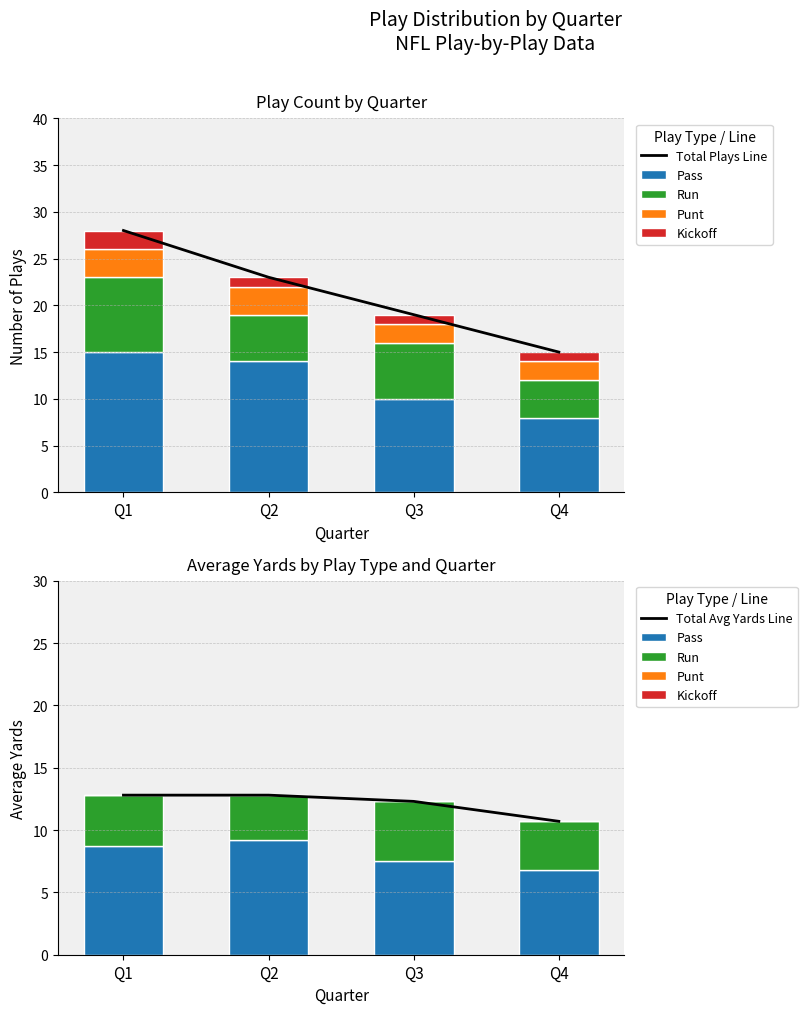

Reading left to right, transcribe all the data shown in this chart.

Total Plays Line: 28.0	23.0	19.0	15.0
Pass: 8.7	9.2	7.5	6.8
Run: 4.1	3.6	4.8	3.9
Punt: 0.0	0.0	0.0	0.0
Kickoff: 0.0	0.0	0.0	0.0
Total Avg Yards Line: 12.8	12.8	12.3	10.7